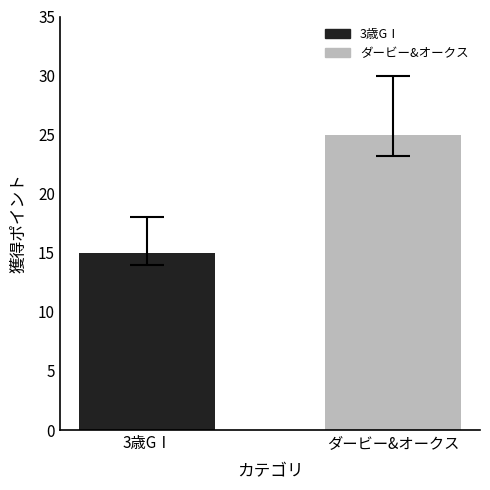

The chart shows a value of 16 at ダービー&オークス. True or false?

False